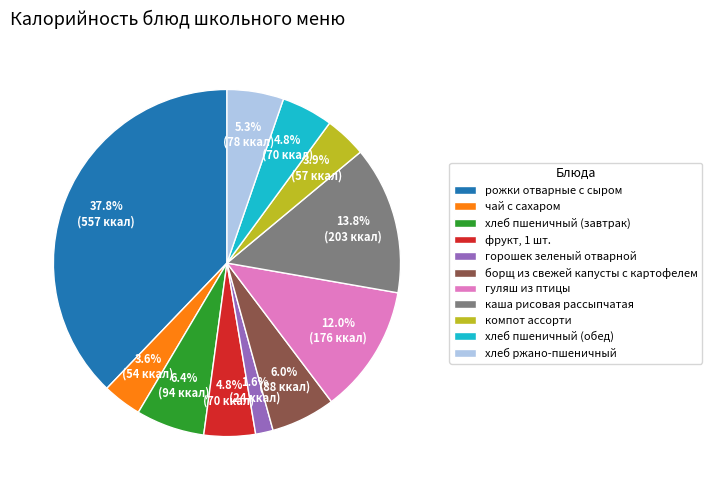

How many segments does this pie chart have?

11